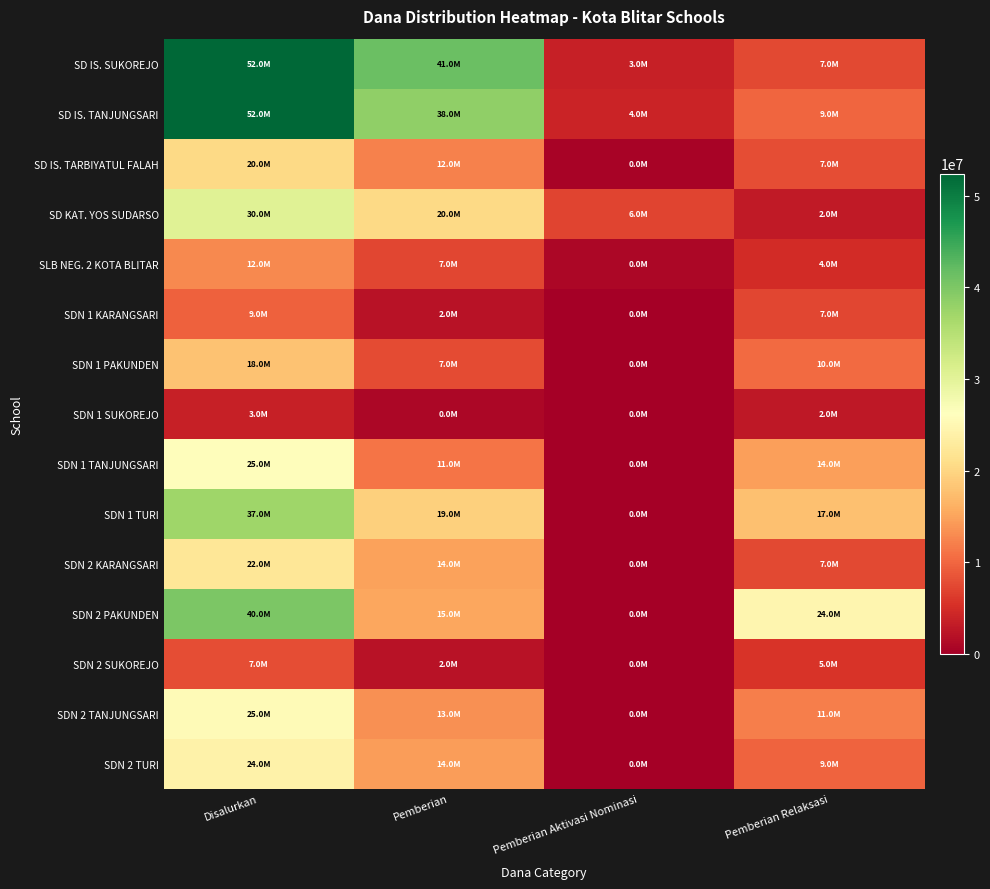

At how many categories does at least one series exceed 14241050?

3